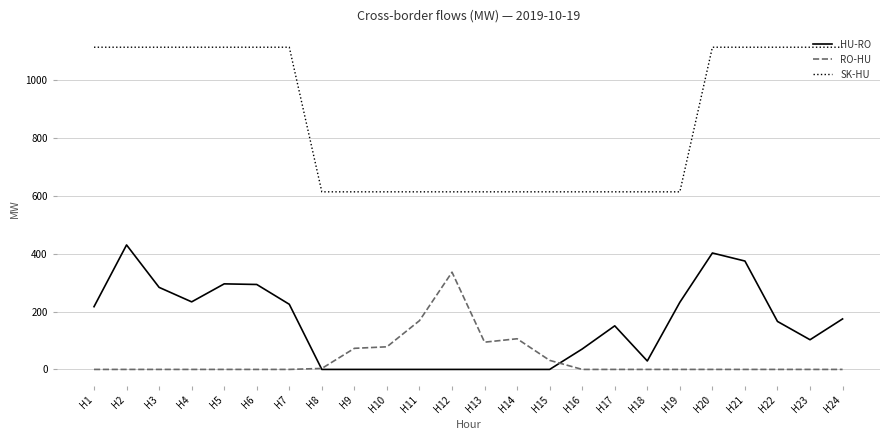

What are all the series names shown in the legend?

HU-RO, RO-HU, SK-HU